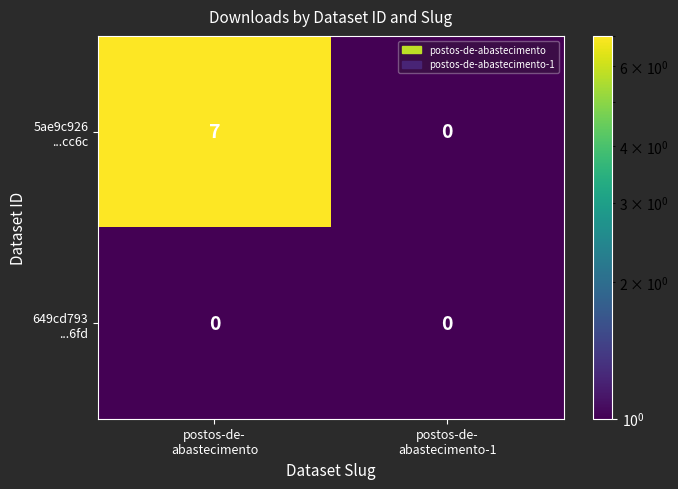

How many distinct data groups are displayed?

2